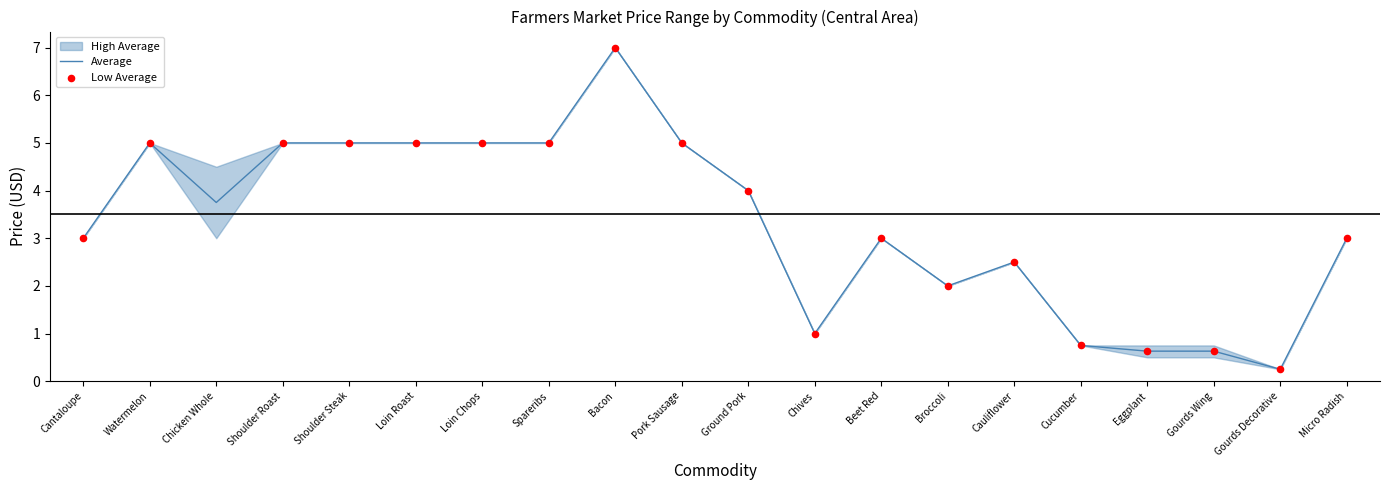

Which series has the largest total across all categories?

High Average